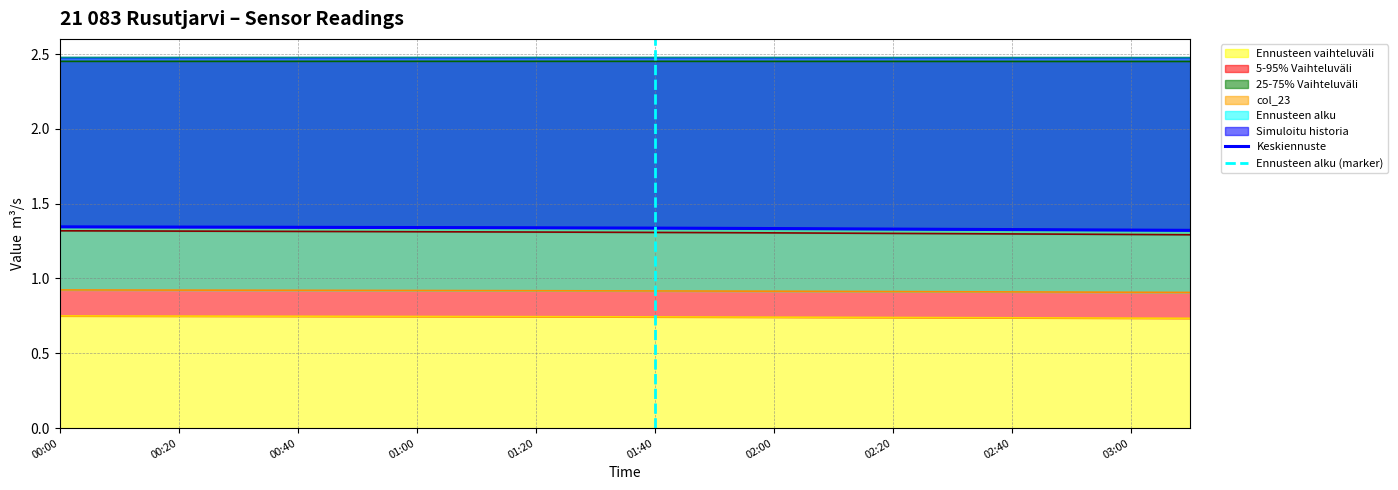

What is the smallest value displayed?

0.7